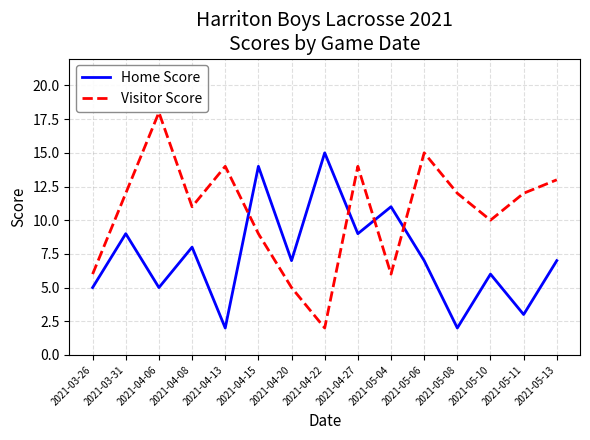

Reading right to left, extract all data points from this chart.

Home Score: 2021-05-13=7	2021-05-11=3	2021-05-10=6	2021-05-08=2	2021-05-06=7	2021-05-04=11	2021-04-27=9	2021-04-22=15	2021-04-20=7	2021-04-15=14	2021-04-13=2	2021-04-08=8	2021-04-06=5	2021-03-31=9	2021-03-26=5
Visitor Score: 2021-05-13=13	2021-05-11=12	2021-05-10=10	2021-05-08=12	2021-05-06=15	2021-05-04=6	2021-04-27=14	2021-04-22=2	2021-04-20=5	2021-04-15=9	2021-04-13=14	2021-04-08=11	2021-04-06=18	2021-03-31=12	2021-03-26=6